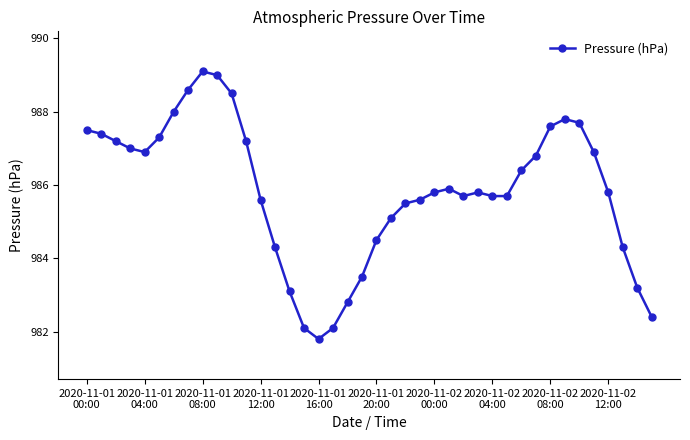

What is the minimum value shown in the chart?

981.8